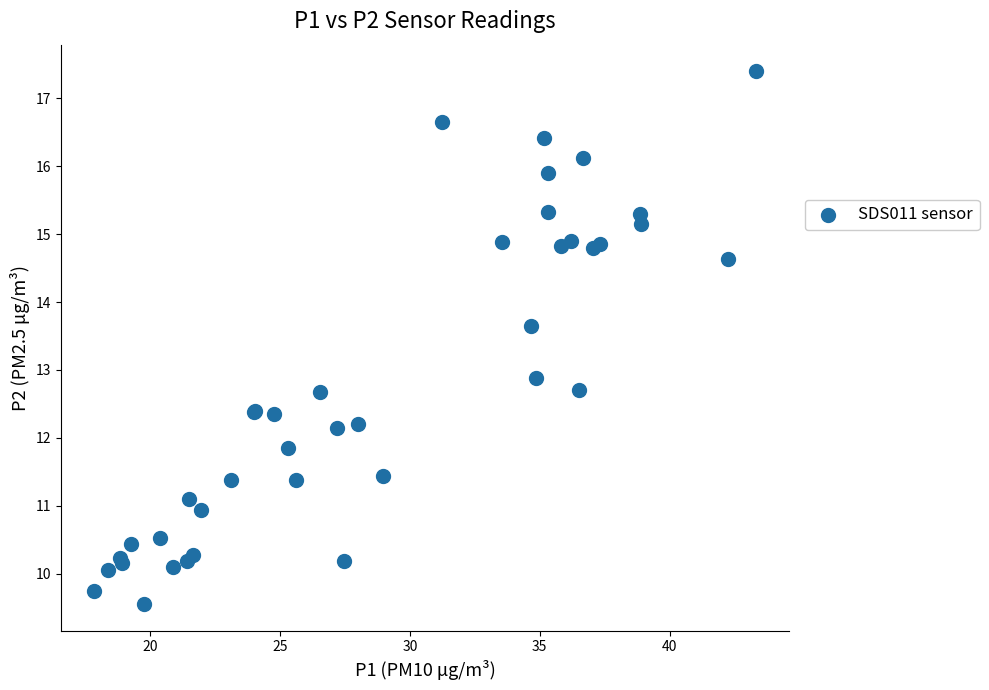

What Y value in the scatter plot is closest to 13?

12.9